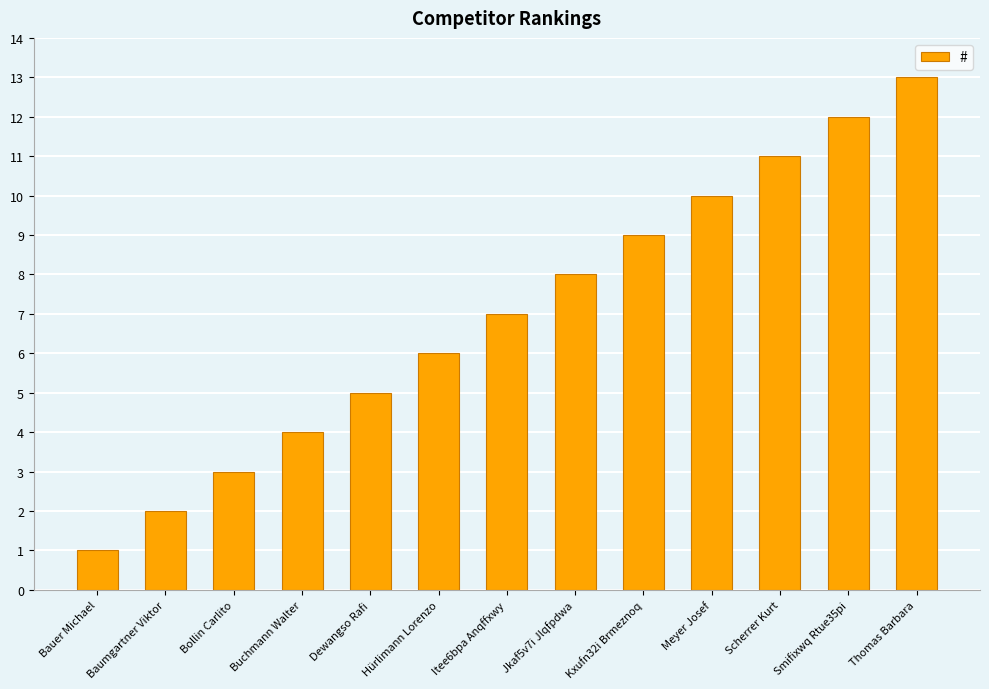

Rank the categories by value from lowest to highest.

Bauer Michael, Baumgartner Viktor, Bollin Carlito, Buchmann Walter, Dewangso Rafi, Hürlimann Lorenzo, Itee6bpa Anqffxwy, Jkaf5v7i Jlqfpdwa, Kxufn32i Brmeznoq, Meyer Josef, Scherrer Kurt, Smifixwq Rtue35pi, Thomas Barbara